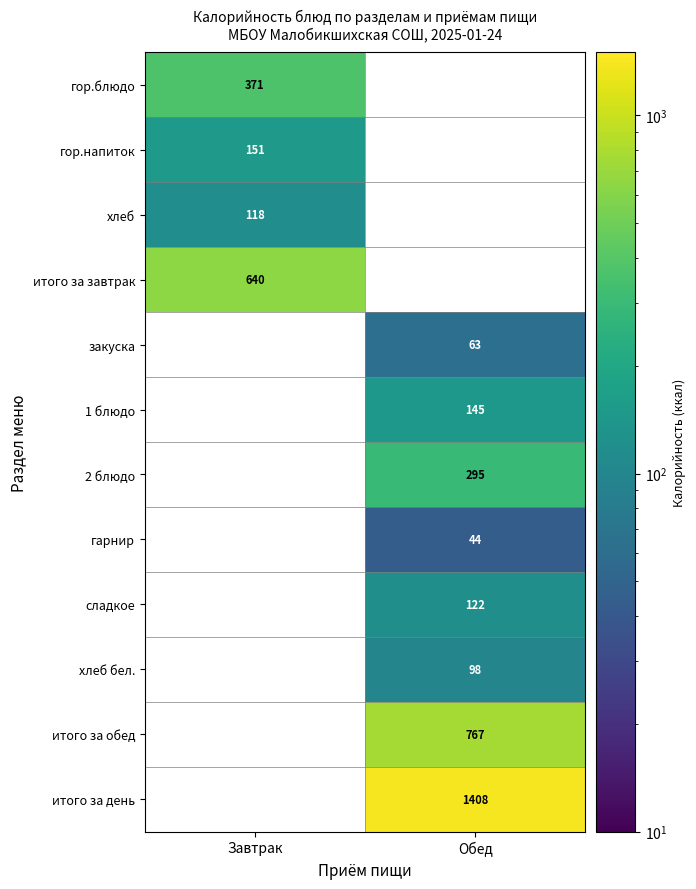

The value of хлеб бел. at Обед is 24. True or false?

False